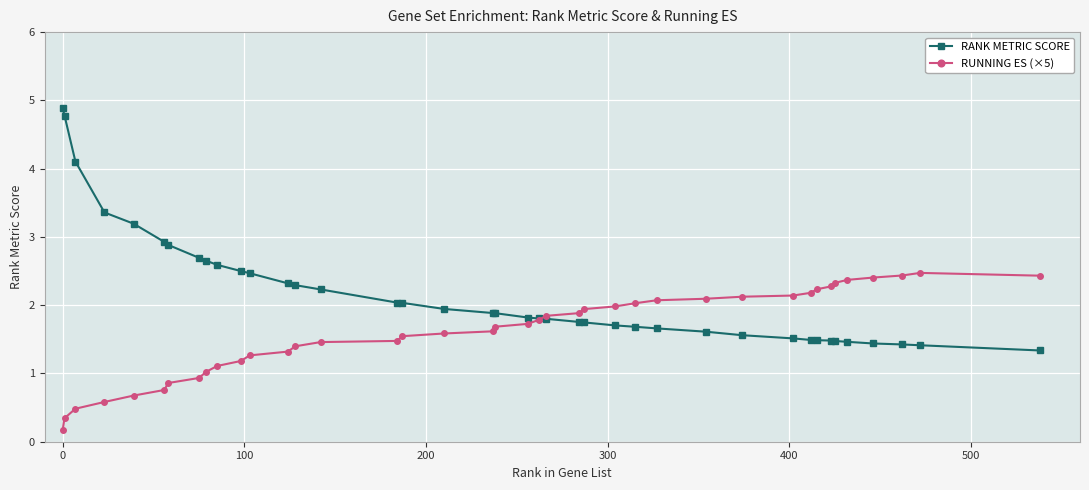

List the series in order of their peak value, lowest first.

RUNNING ES (×5), RANK METRIC SCORE